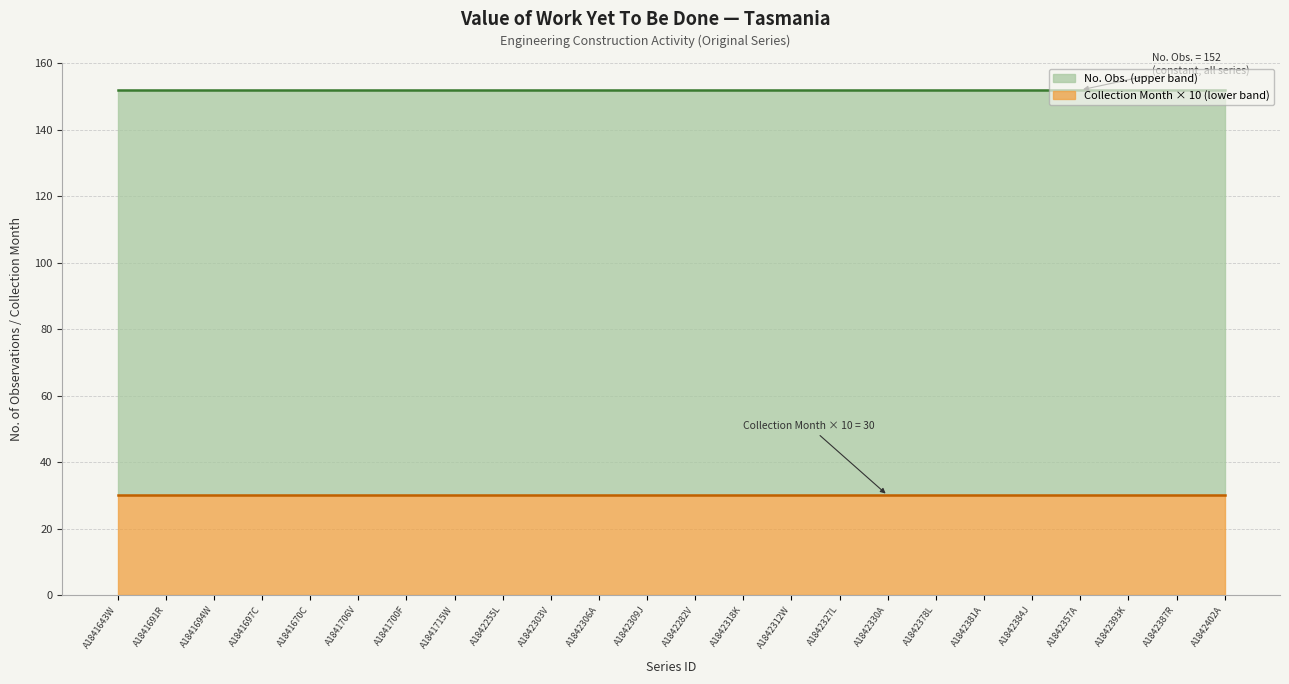

At how many categories does at least one series exceed 100?

24